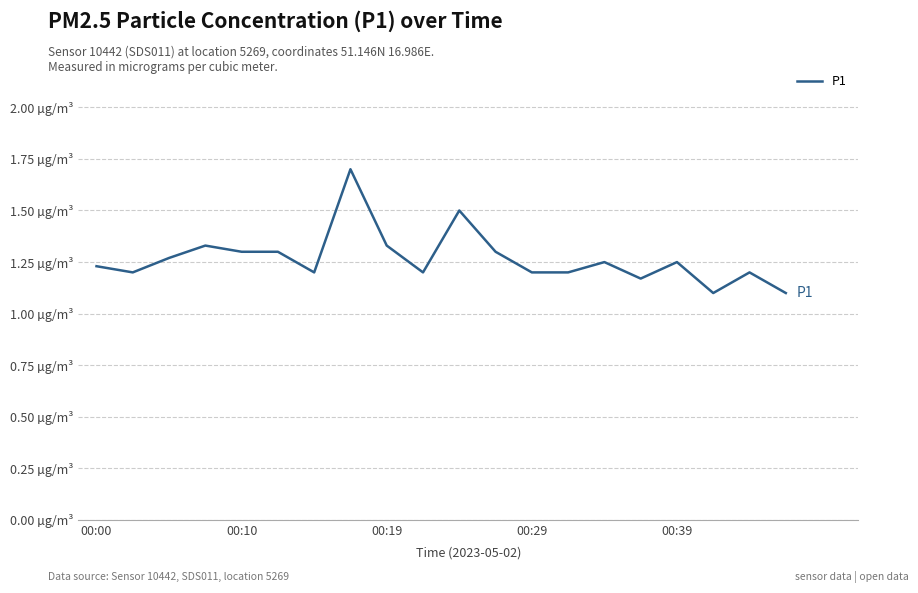

What is the sum of all values?

25.3